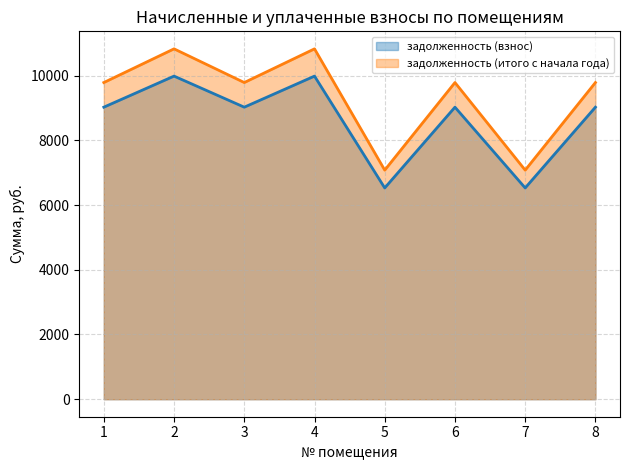

What is the spread (max minus min) of values at 1?

761.4